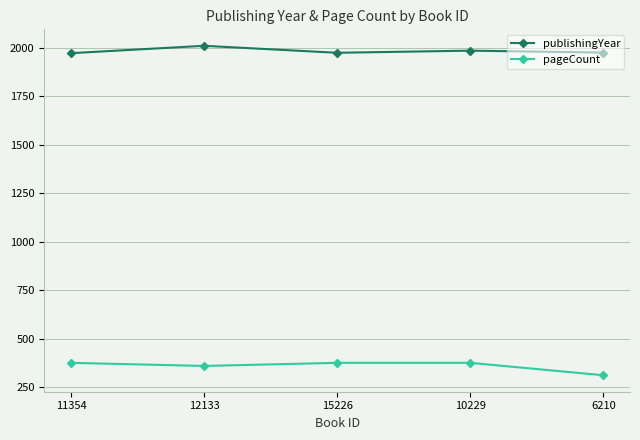

Which series has the widest spread of values?

pageCount